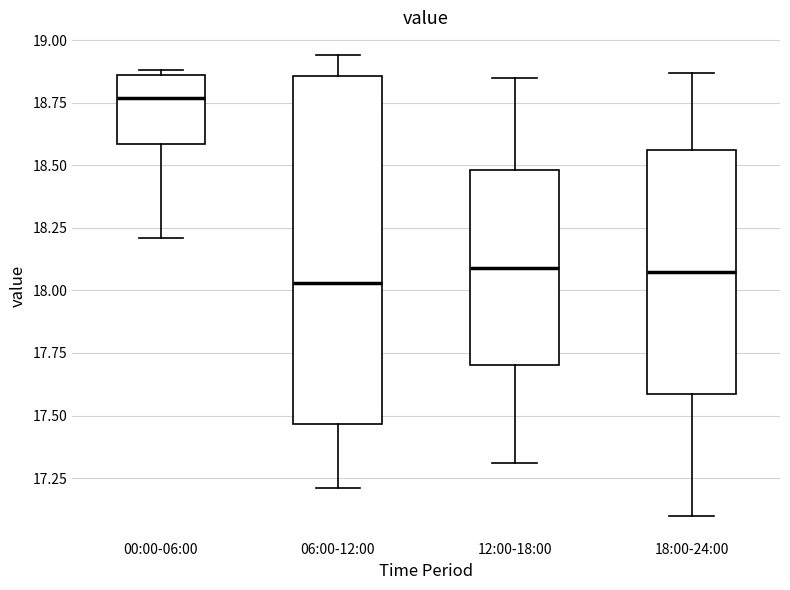

Reading left to right, transcribe this box plot: for each box, give where its median line is, the range the box spans, and where its two whiskers end, as read against the y-axis. The values are not printed on the chart, so give them approximately, as read against the axis.

00:00-06:00: median 18.75, box 18.60 to 18.85, whiskers 18.20 to 18.90
06:00-12:00: median 18.05, box 17.45 to 18.85, whiskers 17.20 to 18.95
12:00-18:00: median 18.10, box 17.70 to 18.50, whiskers 17.30 to 18.85
18:00-24:00: median 18.10, box 17.60 to 18.55, whiskers 17.10 to 18.85